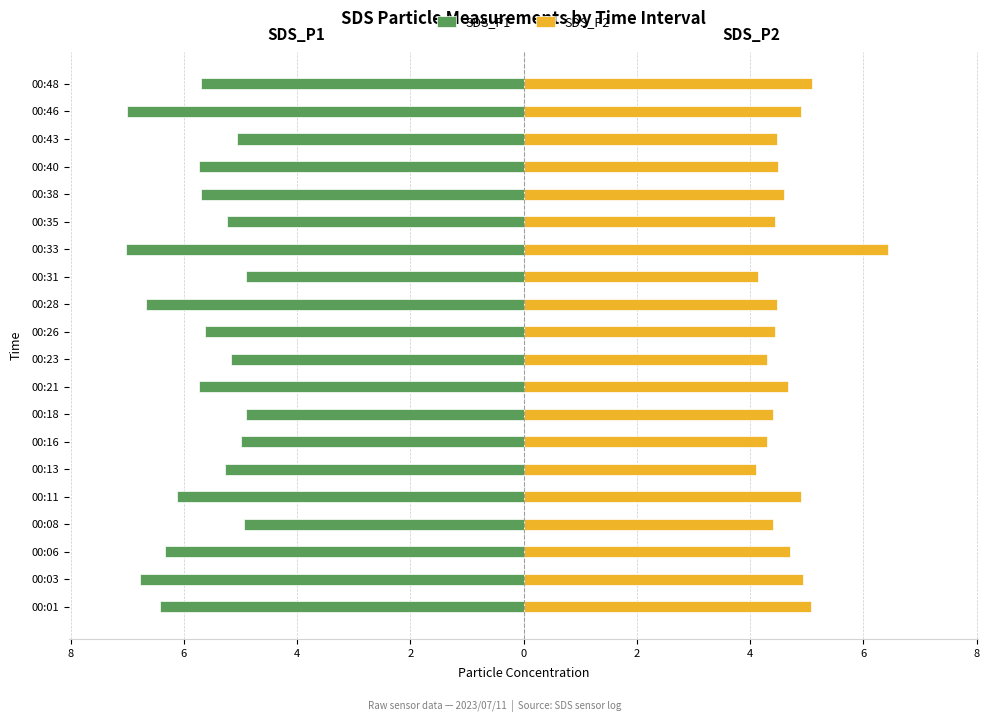

What is the label of the 2nd bar from the right?

18